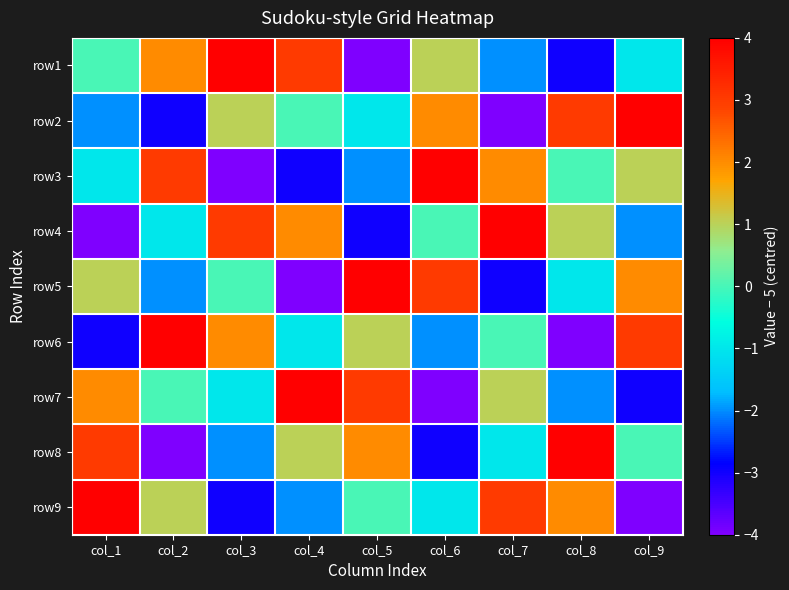

What is the maximum value shown in the chart?

4